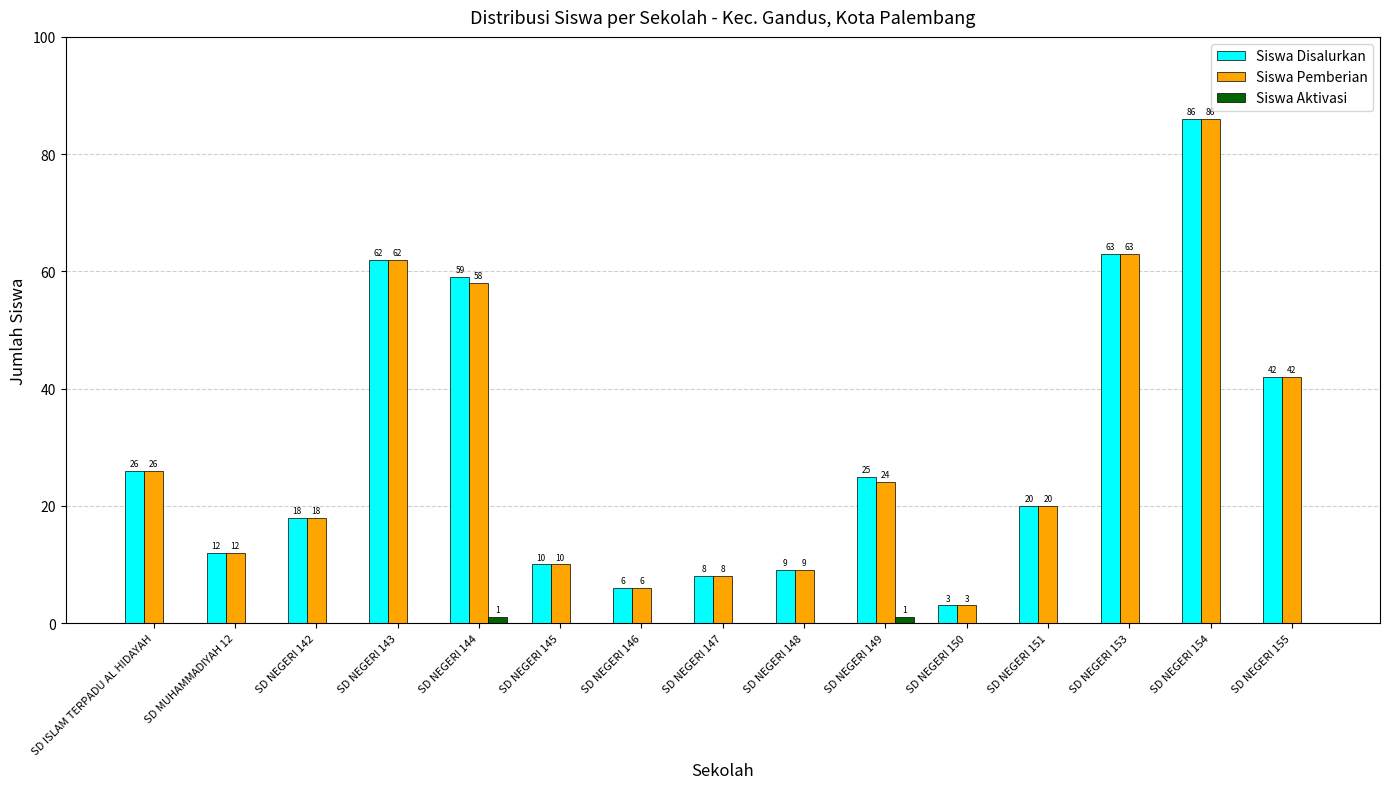

At which category does the chart reach its peak across all series?

SD NEGERI 154